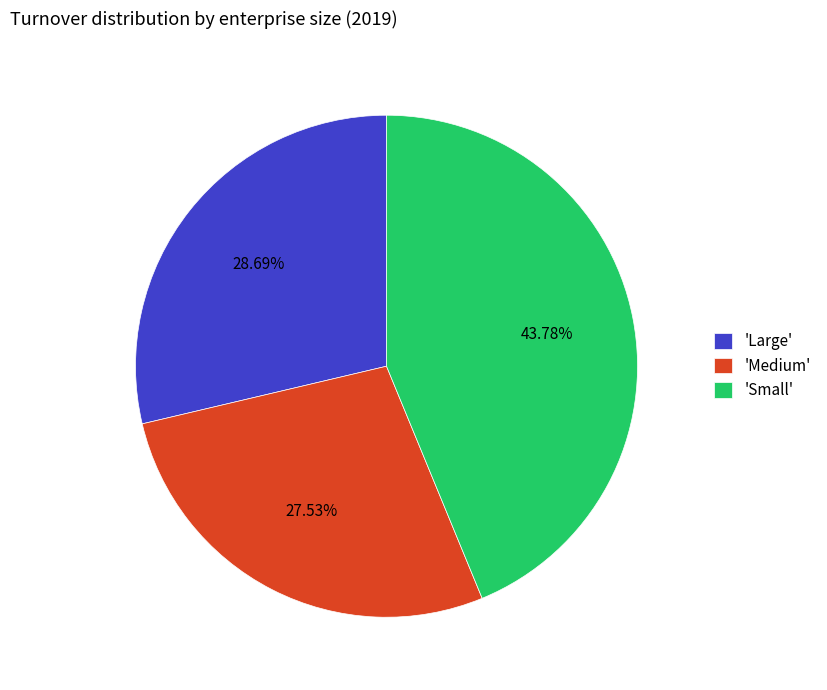

Is 'Medium' the majority of the pie?

No